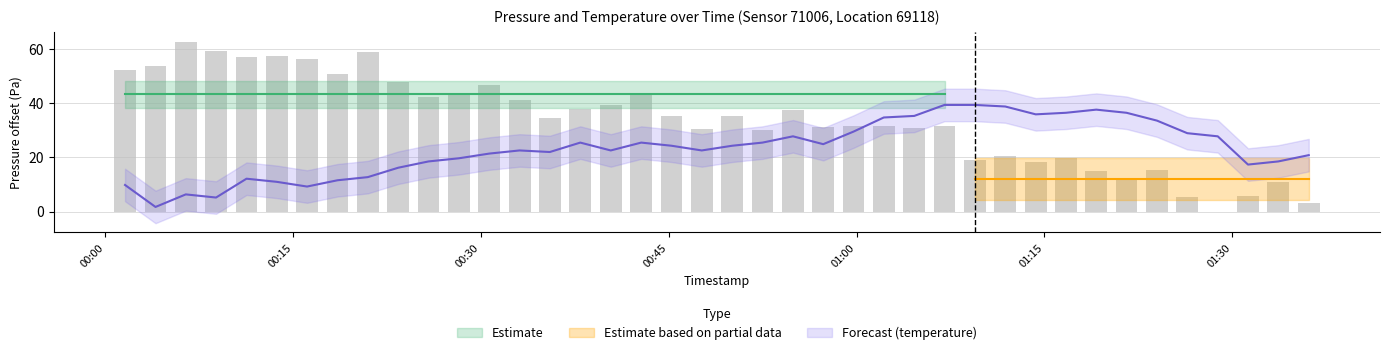

What is the maximum value for temperature?

39.3